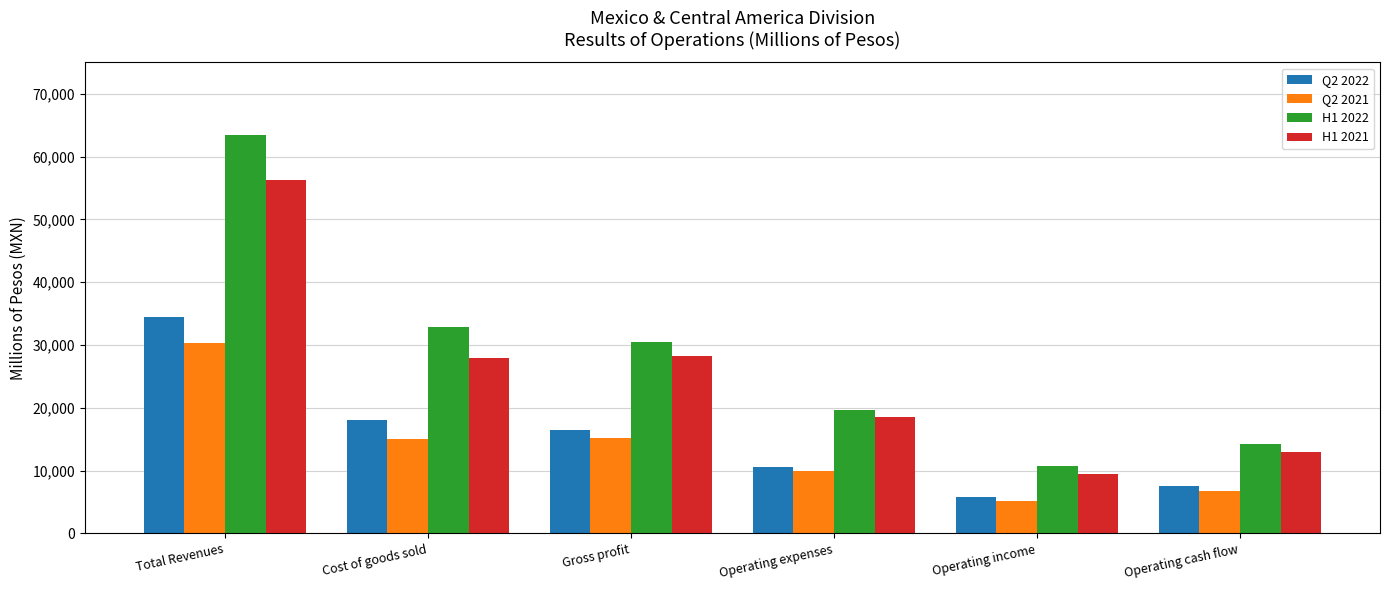

What is the difference between the Q2 2021 values at Gross profit and Cost of goods sold?

87.8